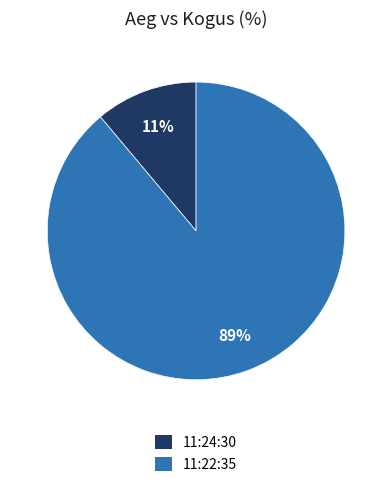

How many segments does this pie chart have?

2